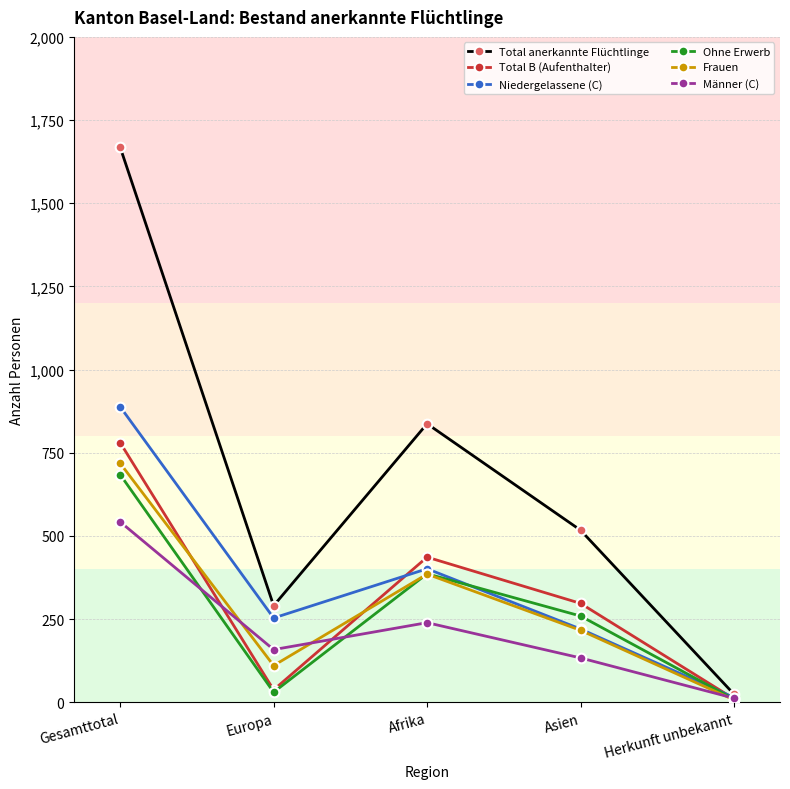

What is the average value of the Männer (C) series?

217